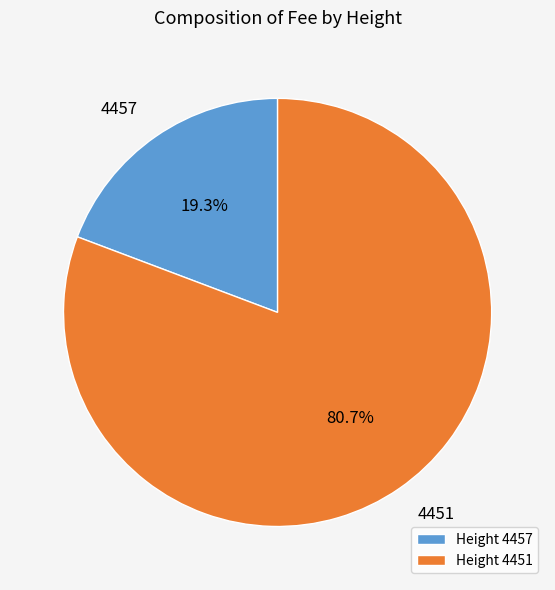

Count the number of slices in the pie.

2